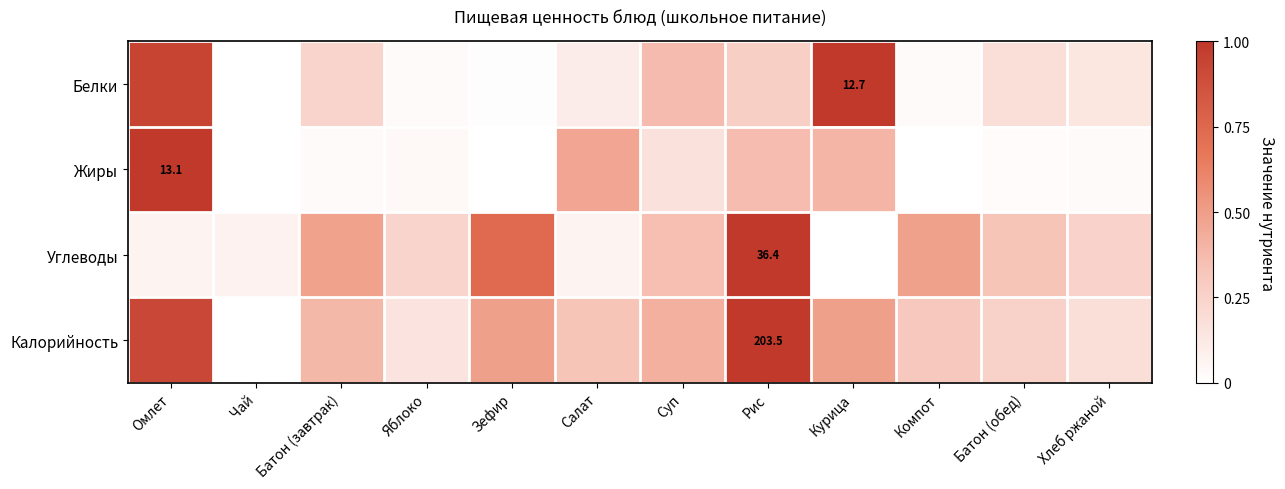

Which label corresponds to the smallest value in the chart?

Чай